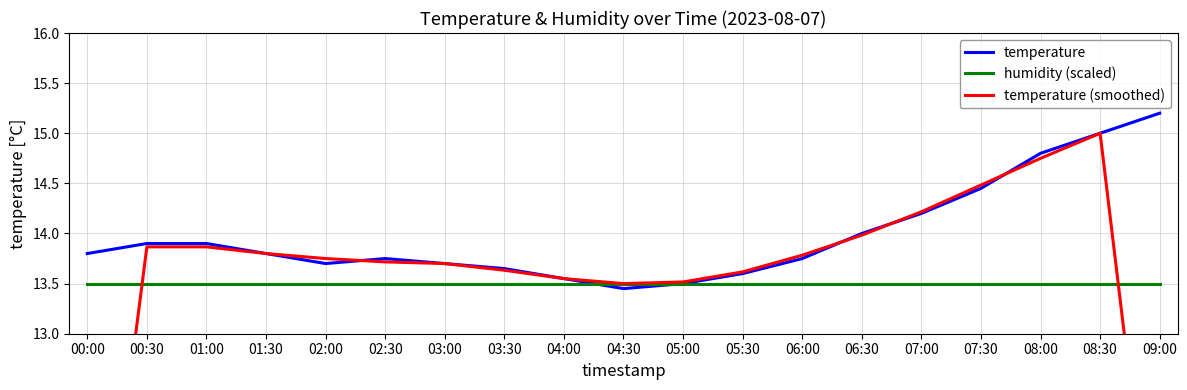

Which series has the largest total across all categories?

temperature